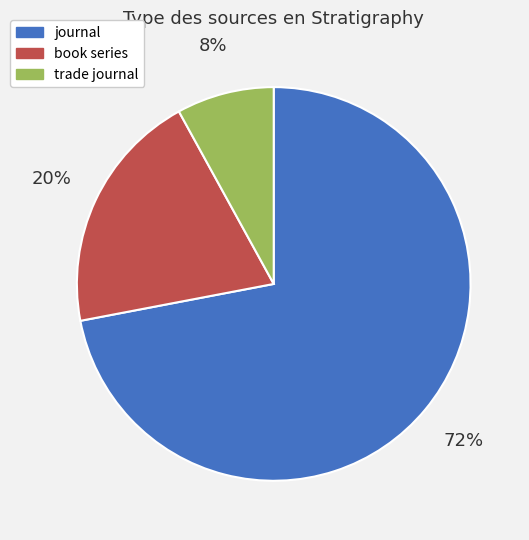

Which category has the smallest portion of the pie?

trade journal